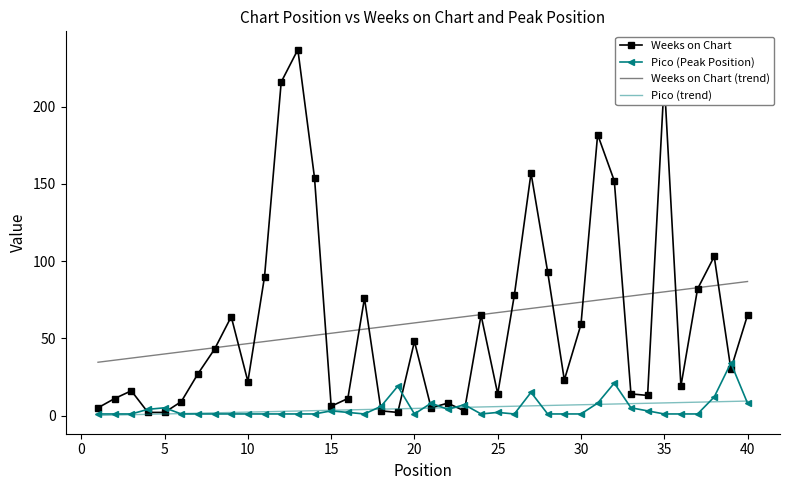

Which series has the widest spread of values?

Weeks on Chart